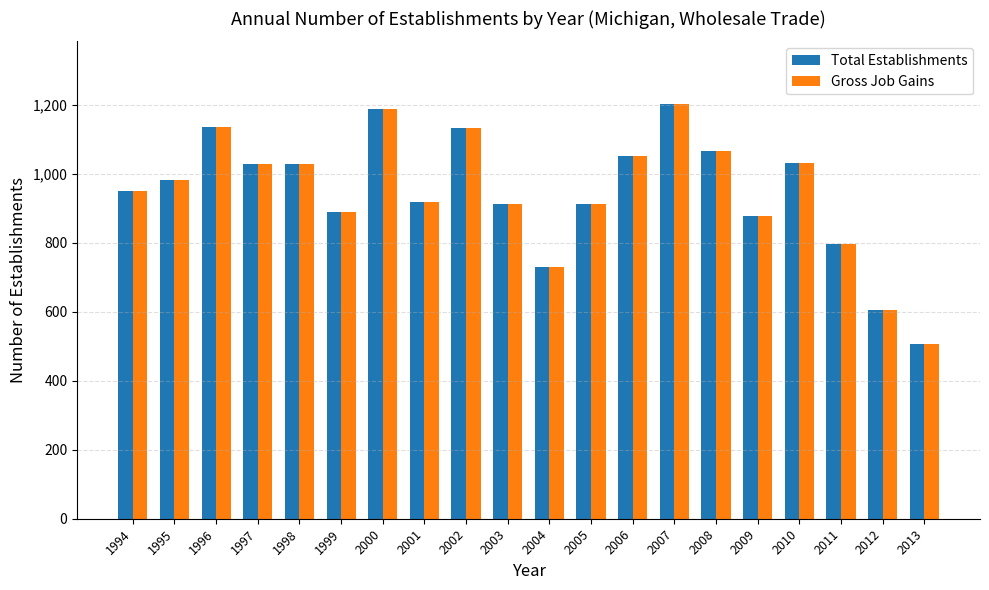

What is the difference between the second highest and minimum values in the Total Establishments series?

681